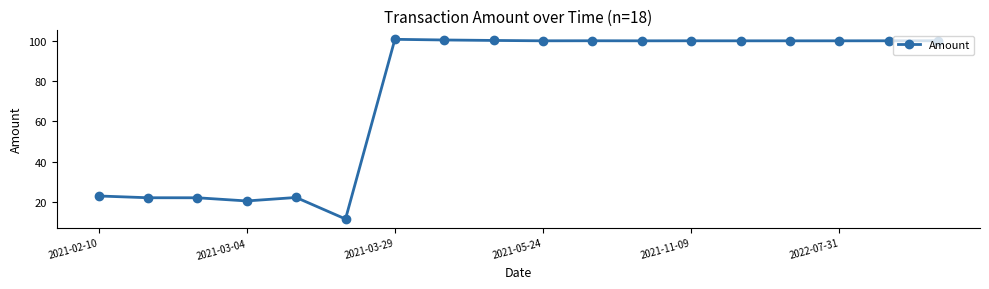

What is the greatest value displayed?

100.7